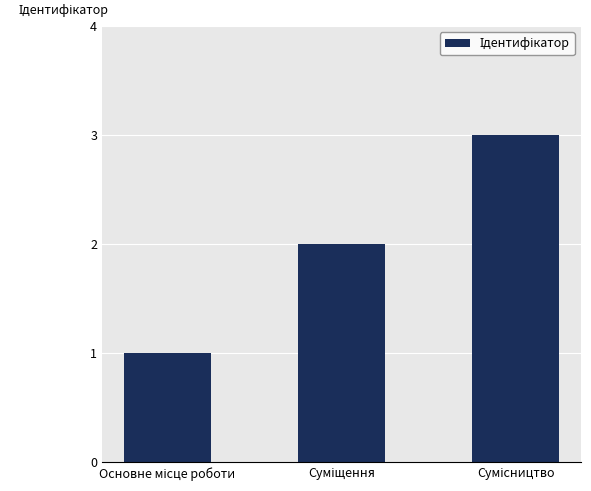

What is the greatest value displayed?

3